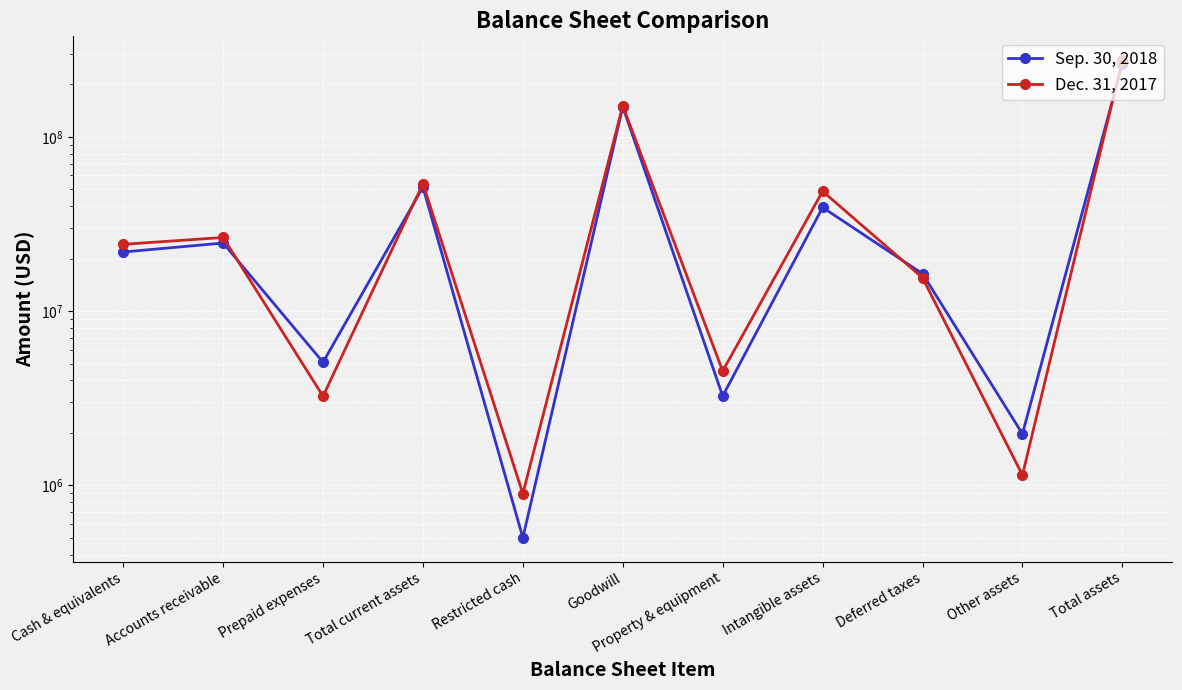

What is the approximate value of Dec. 31, 2017 at Goodwill, to the nearest 50?

150694150